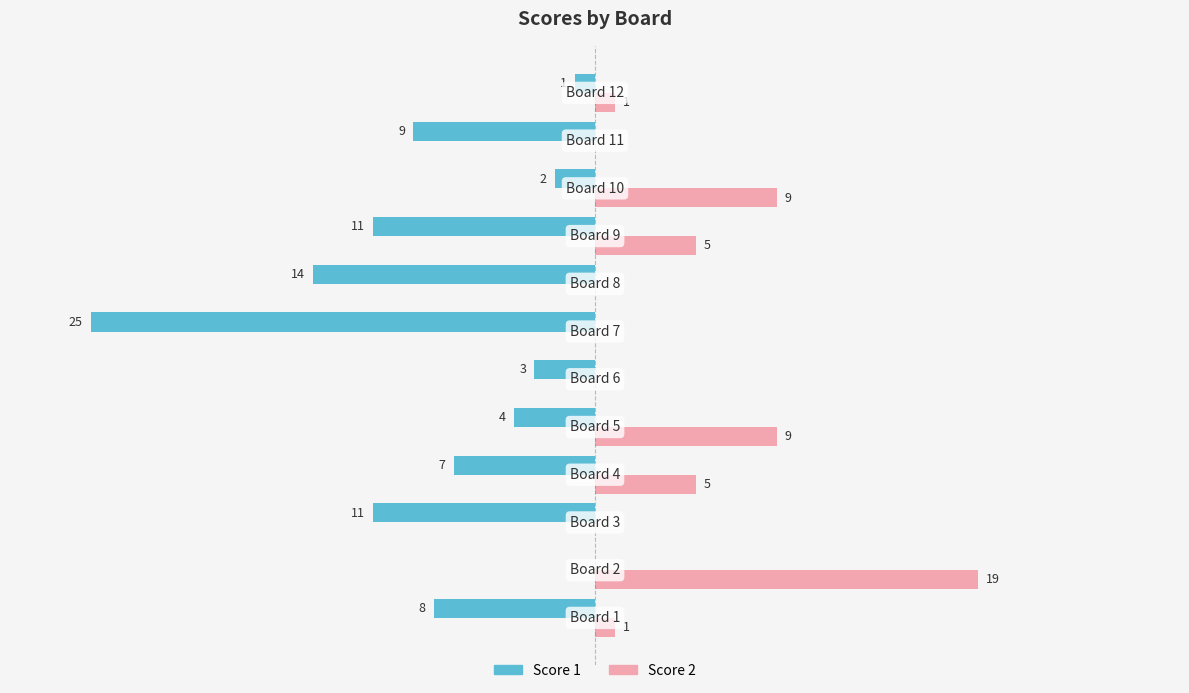

What are all the series names shown in the legend?

Score 1, Score 2